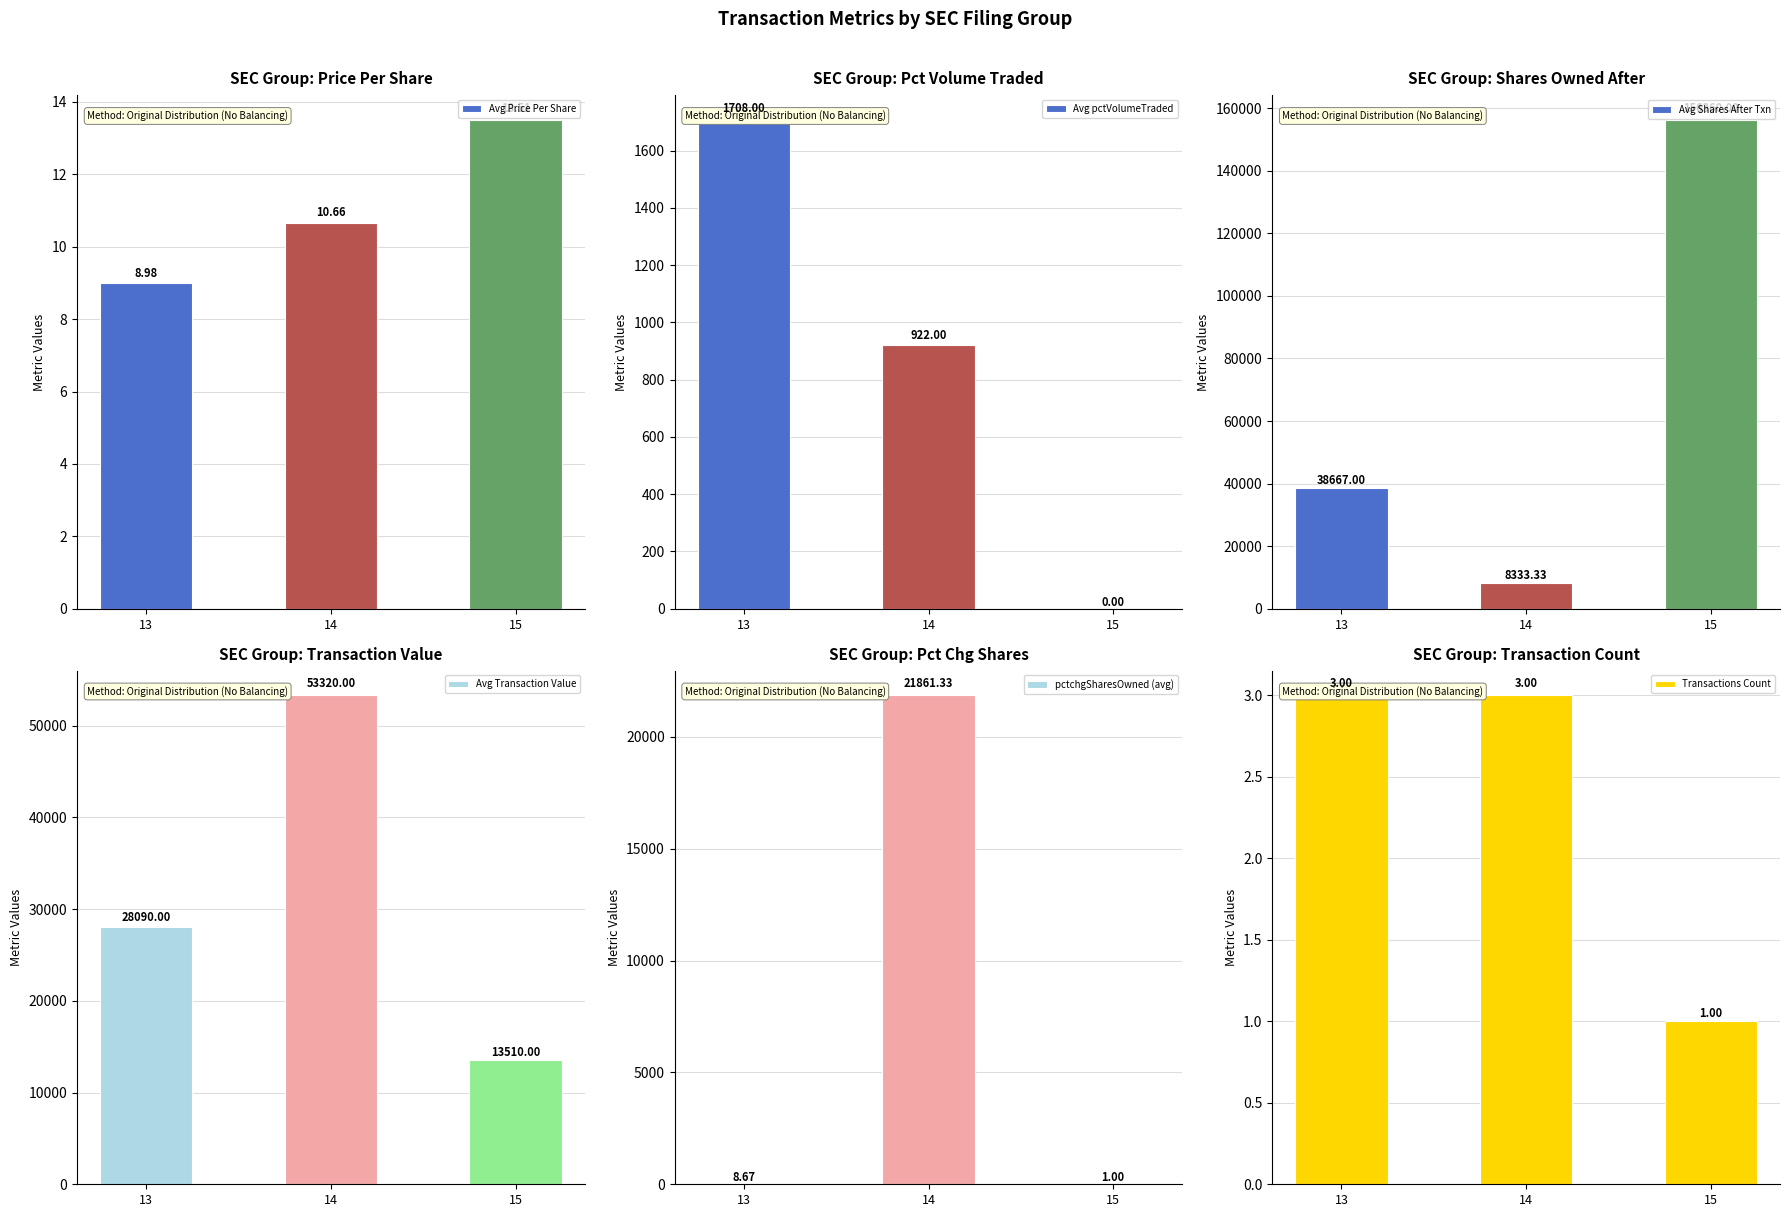

True or false: Transactions Count has a value of 4.4 at 14.

False